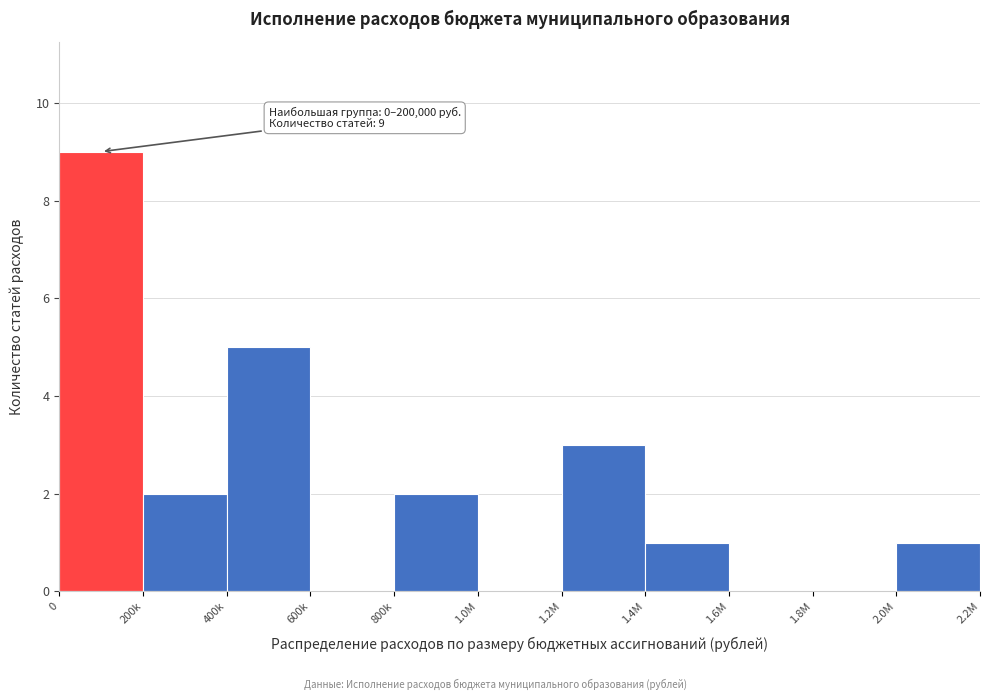

Reading left to right, transcribe all the data shown in this chart.

0=9	200k=2	400k=5	600k=0	800k=2	1.0М=0	1.2М=3	1.4М=1	1.6М=0	1.8М=0	2.0М=1